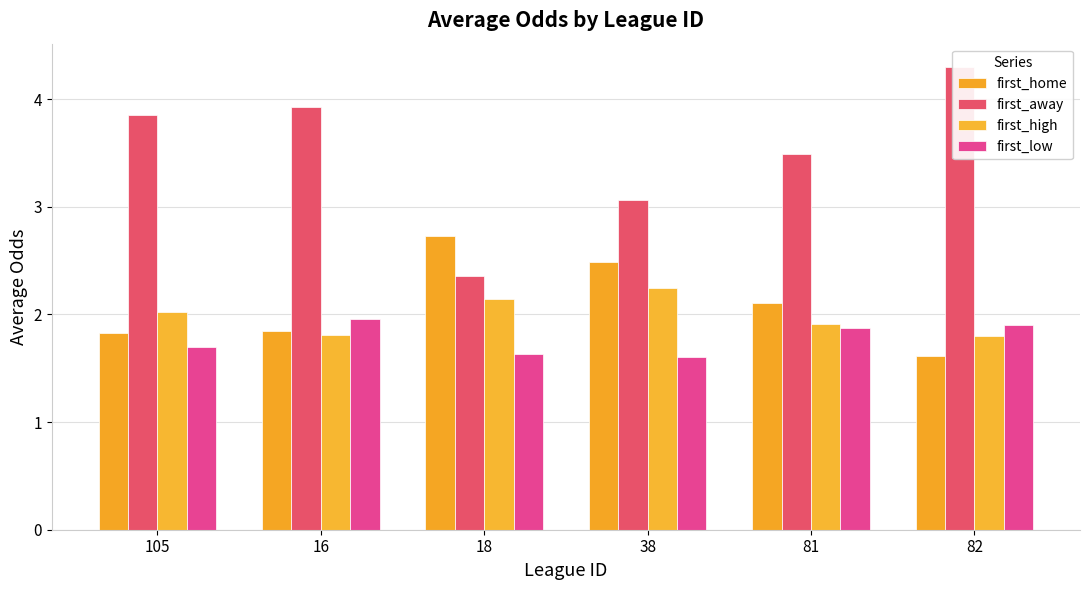

Reading right to left, what are all the values shown in this chart?

first_home: 82=1.6	81=2.1	38=2.5	18=2.7	16=1.8	105=1.8
first_away: 82=4.3	81=3.5	38=3.1	18=2.4	16=3.9	105=3.9
first_high: 82=1.8	81=1.9	38=2.2	18=2.1	16=1.8	105=2.0
first_low: 82=1.9	81=1.9	38=1.6	18=1.6	16=2.0	105=1.7